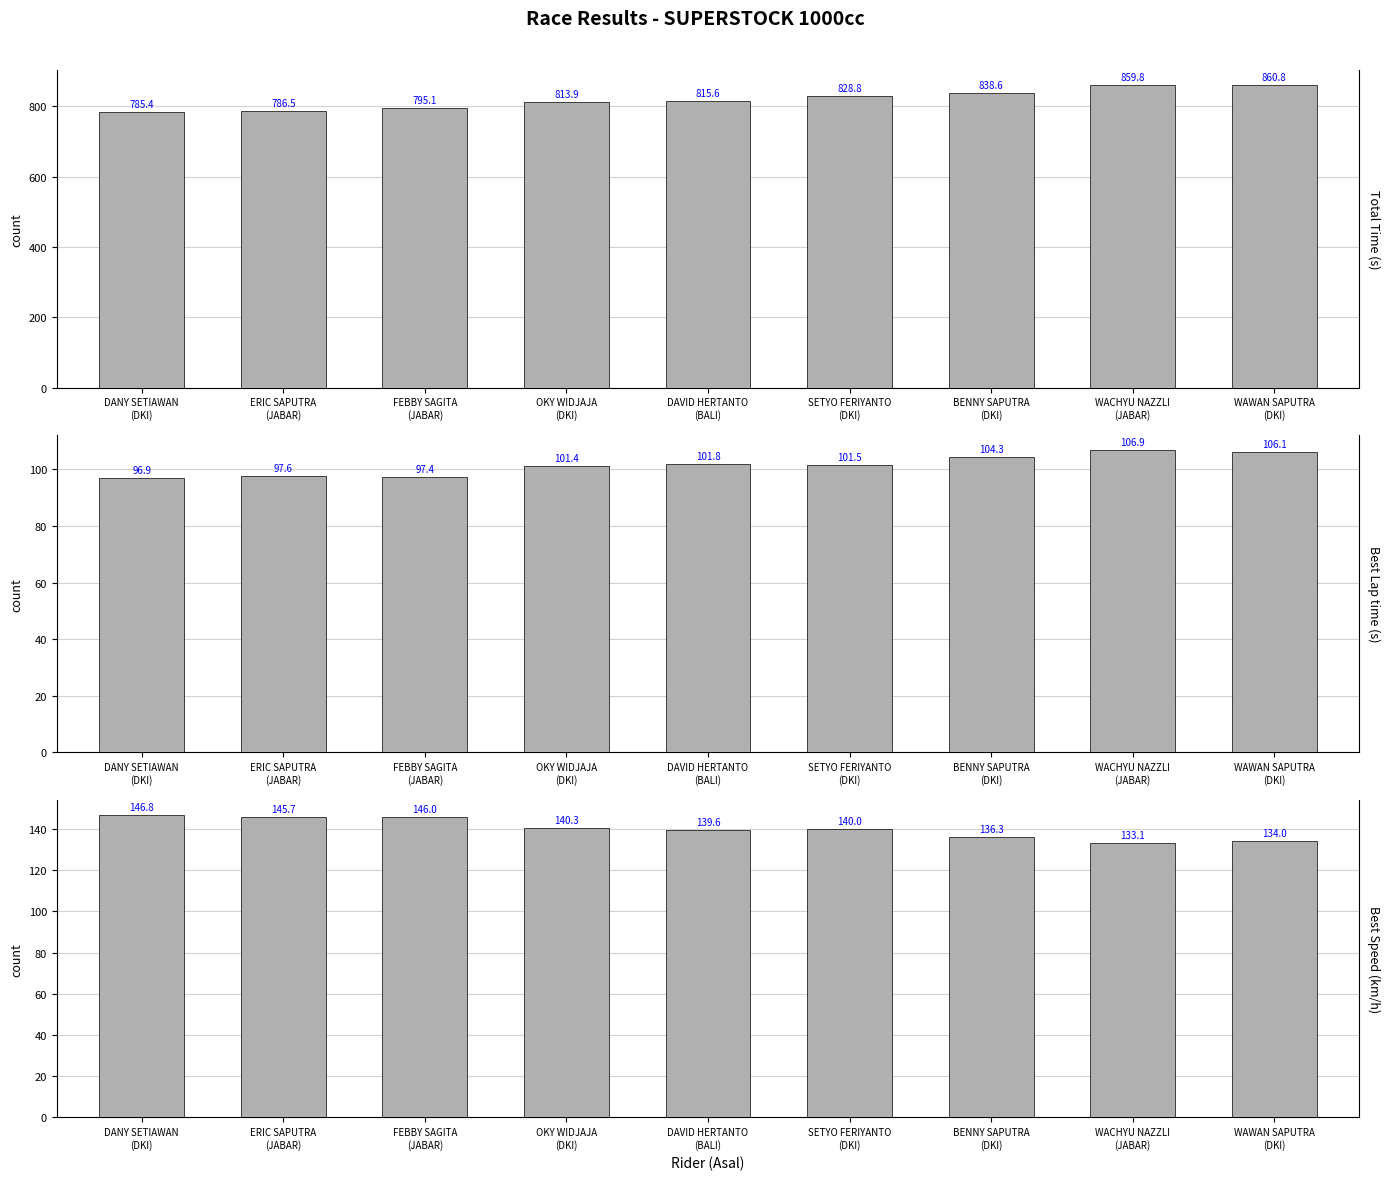

Reading left to right, extract all data points from this chart.

Total Time (s): DANY SETIAWAN
(DKI)=785.4	ERIC SAPUTRA
(JABAR)=786.5	FEBBY SAGITA
(JABAR)=795.1	OKY WIDJAJA
(DKI)=813.9	DAVID HERTANTO
(BALI)=815.6	SETYO FERIYANTO
(DKI)=828.8	BENNY SAPUTRA
(DKI)=838.6	WACHYU NAZZLI
(JABAR)=859.8	WAWAN SAPUTRA
(DKI)=860.8
Best Lap time (s): DANY SETIAWAN
(DKI)=96.9	ERIC SAPUTRA
(JABAR)=97.6	FEBBY SAGITA
(JABAR)=97.4	OKY WIDJAJA
(DKI)=101.4	DAVID HERTANTO
(BALI)=101.8	SETYO FERIYANTO
(DKI)=101.5	BENNY SAPUTRA
(DKI)=104.3	WACHYU NAZZLI
(JABAR)=106.9	WAWAN SAPUTRA
(DKI)=106.1
Best Speed (km/h): DANY SETIAWAN
(DKI)=146.8	ERIC SAPUTRA
(JABAR)=145.7	FEBBY SAGITA
(JABAR)=146.0	OKY WIDJAJA
(DKI)=140.3	DAVID HERTANTO
(BALI)=139.6	SETYO FERIYANTO
(DKI)=140.0	BENNY SAPUTRA
(DKI)=136.3	WACHYU NAZZLI
(JABAR)=133.1	WAWAN SAPUTRA
(DKI)=134.0